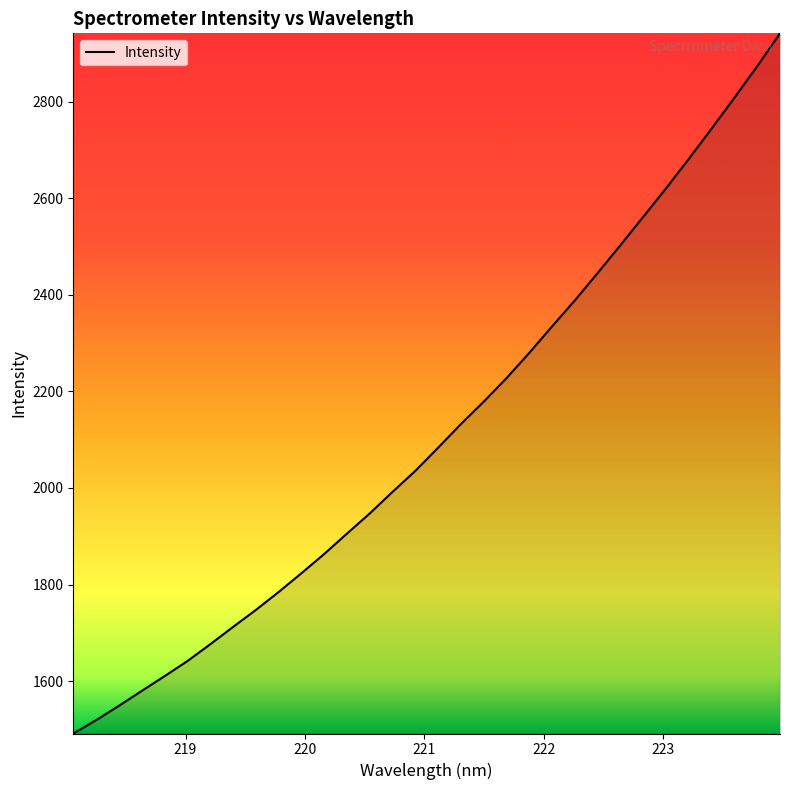

What is the smallest value displayed?

1491.4